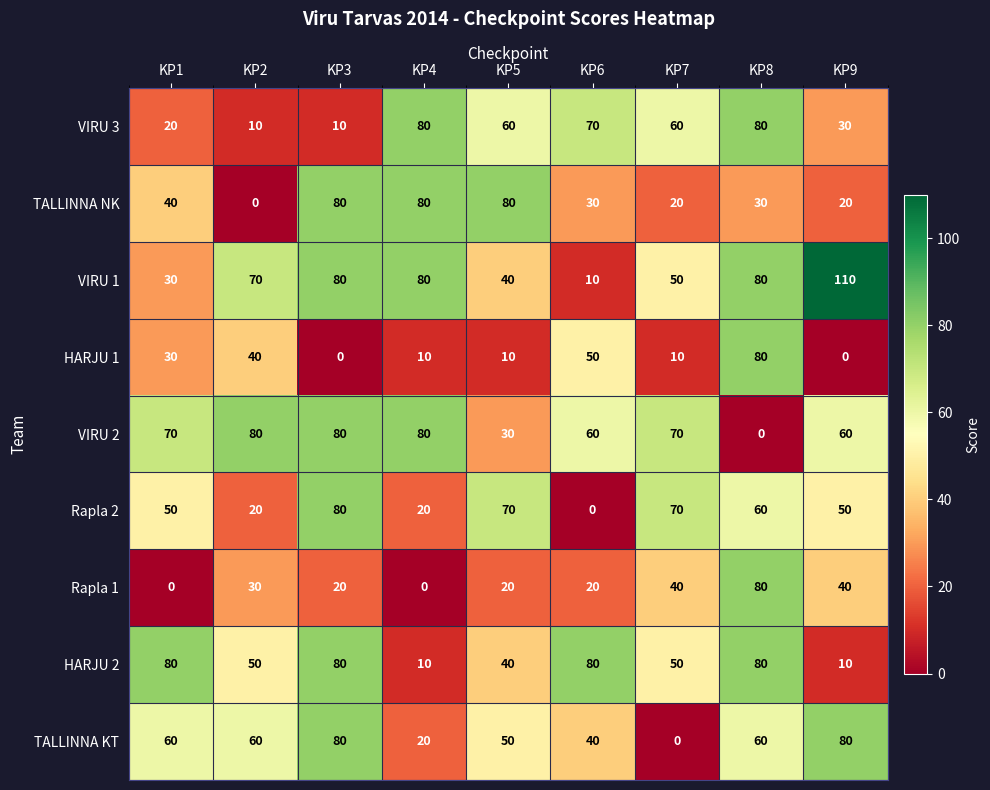

How many Rapla 2 values are between 20 and 70?

7